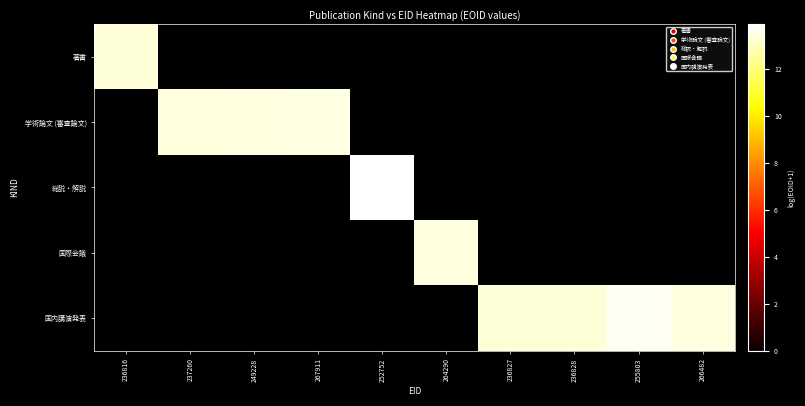

What is the greatest value displayed?

13.9